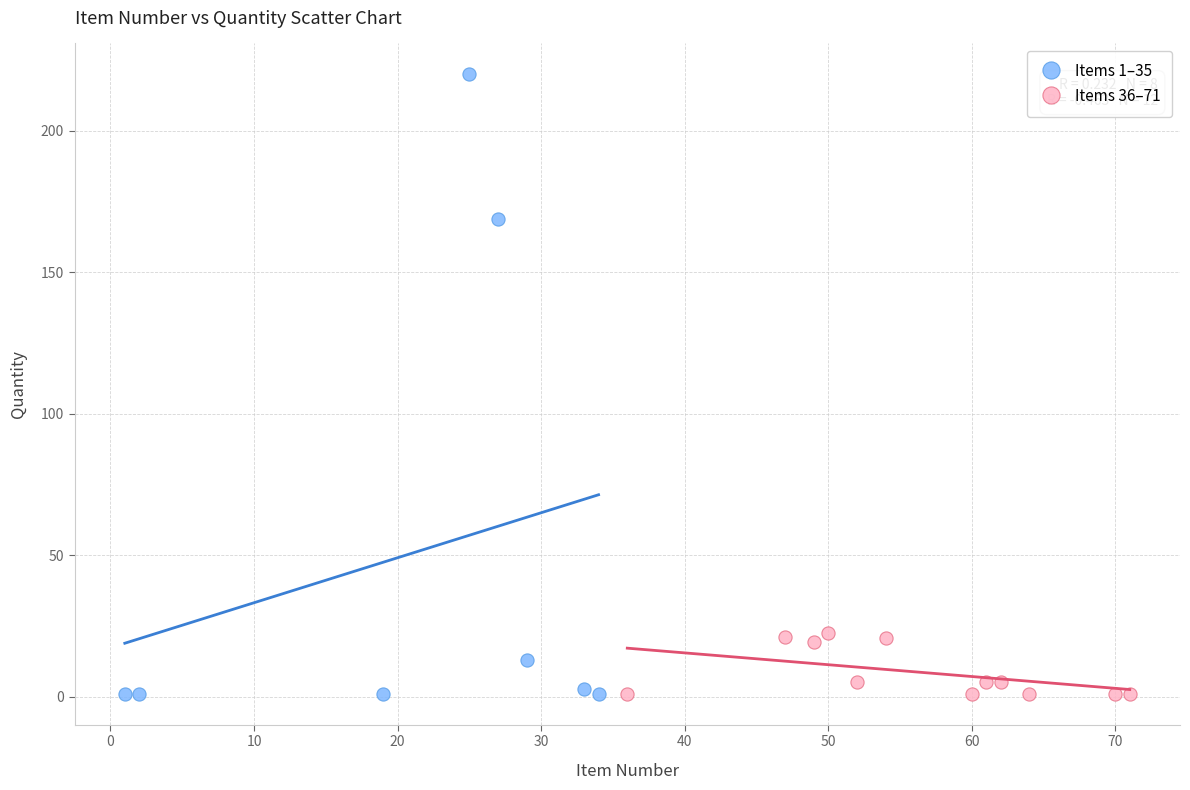

What are all the series names shown in the legend?

Items 1–35, Items 36–71